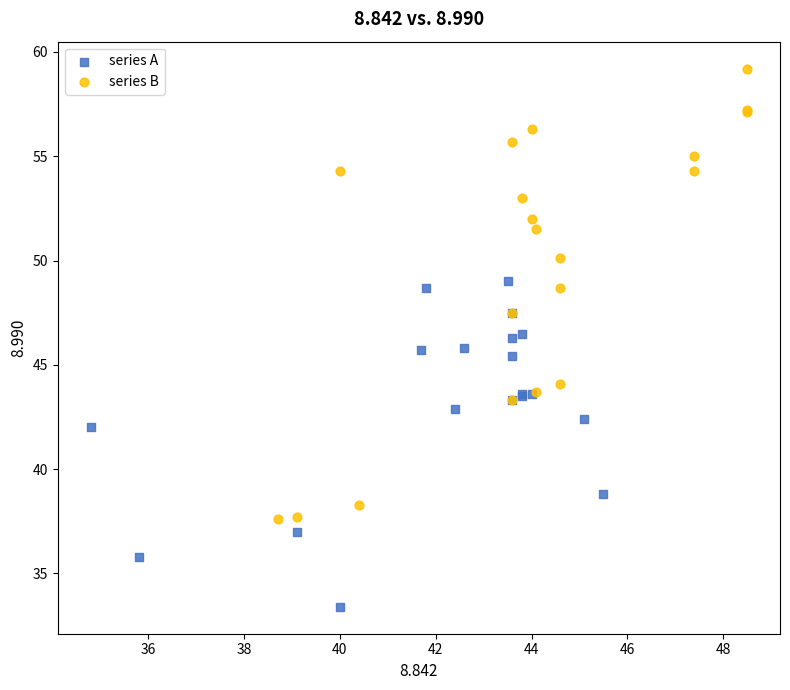

Which series reaches the maximum Y coordinate?

series B